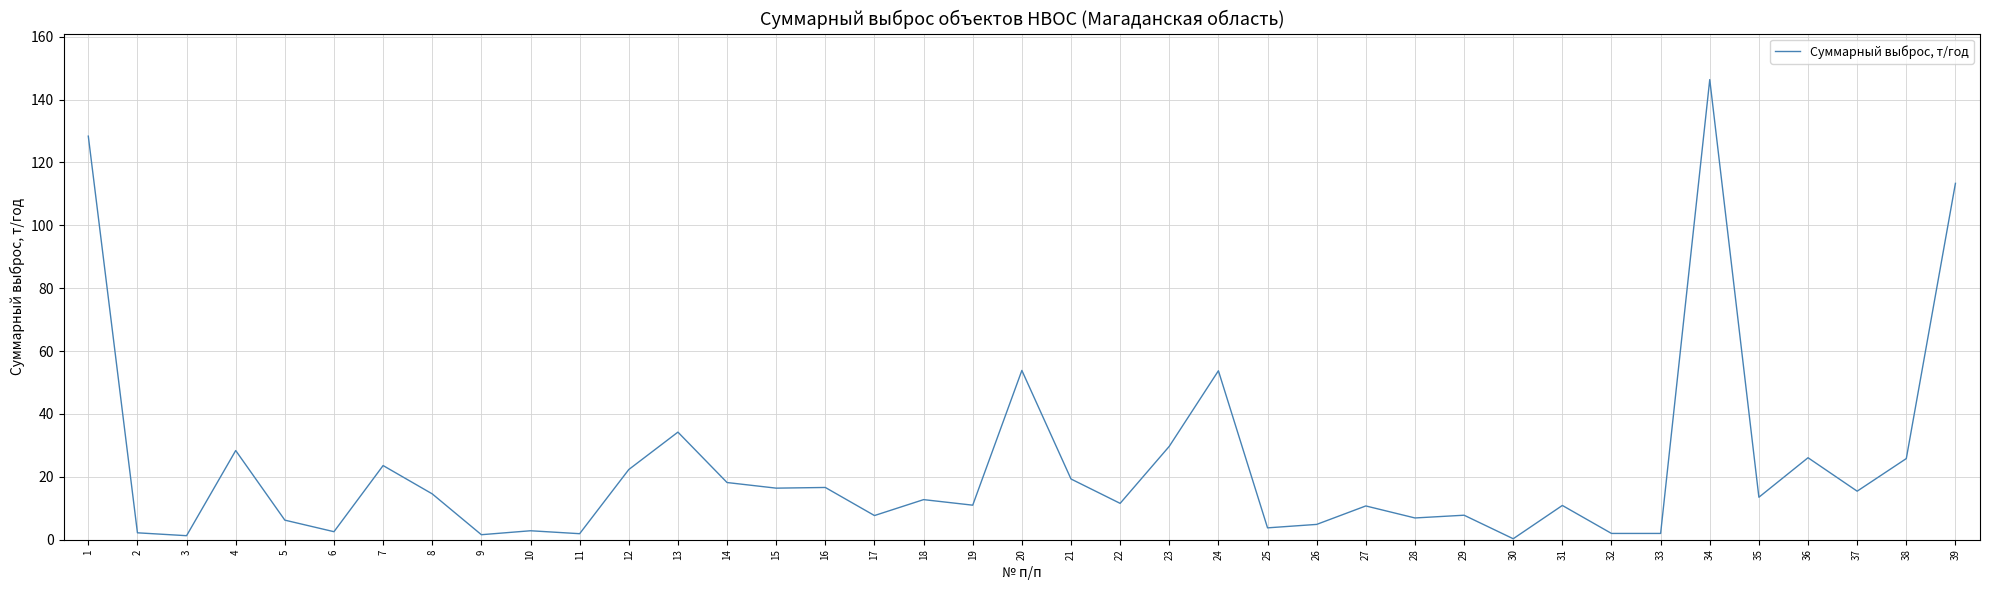

The value at 27 is 5.2. True or false?

False